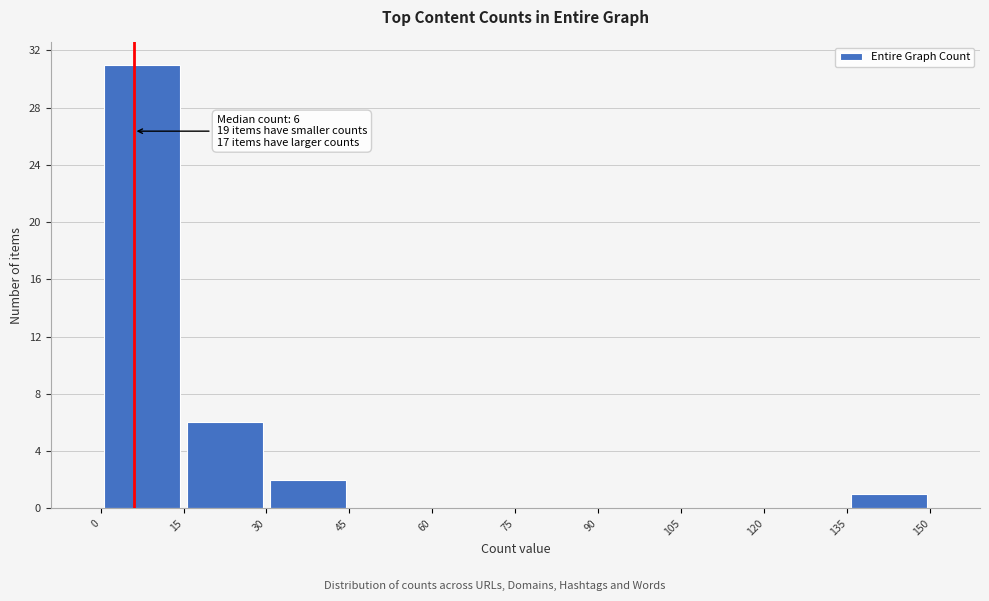

Over which range of the x-axis is the bar tallest?

0 to 15